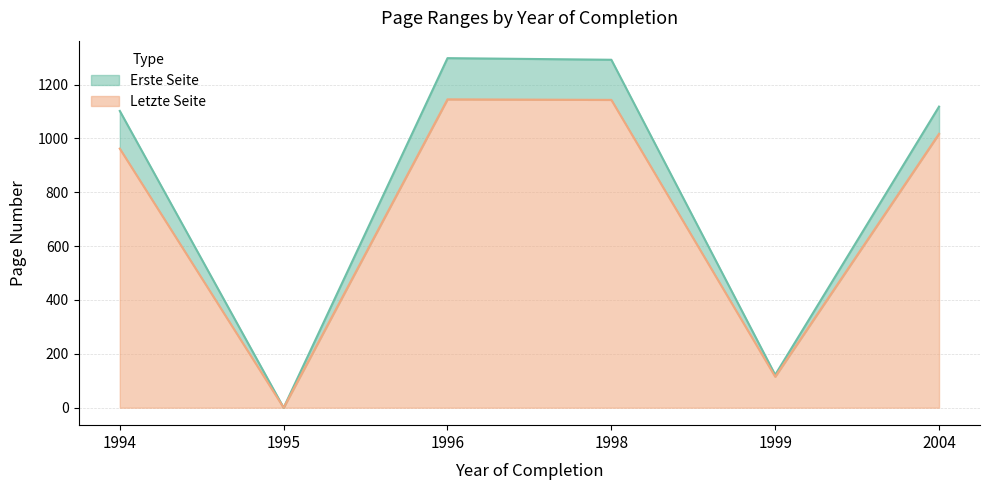

Is it true that Letzte Seite equals 1724 at 1998?

False